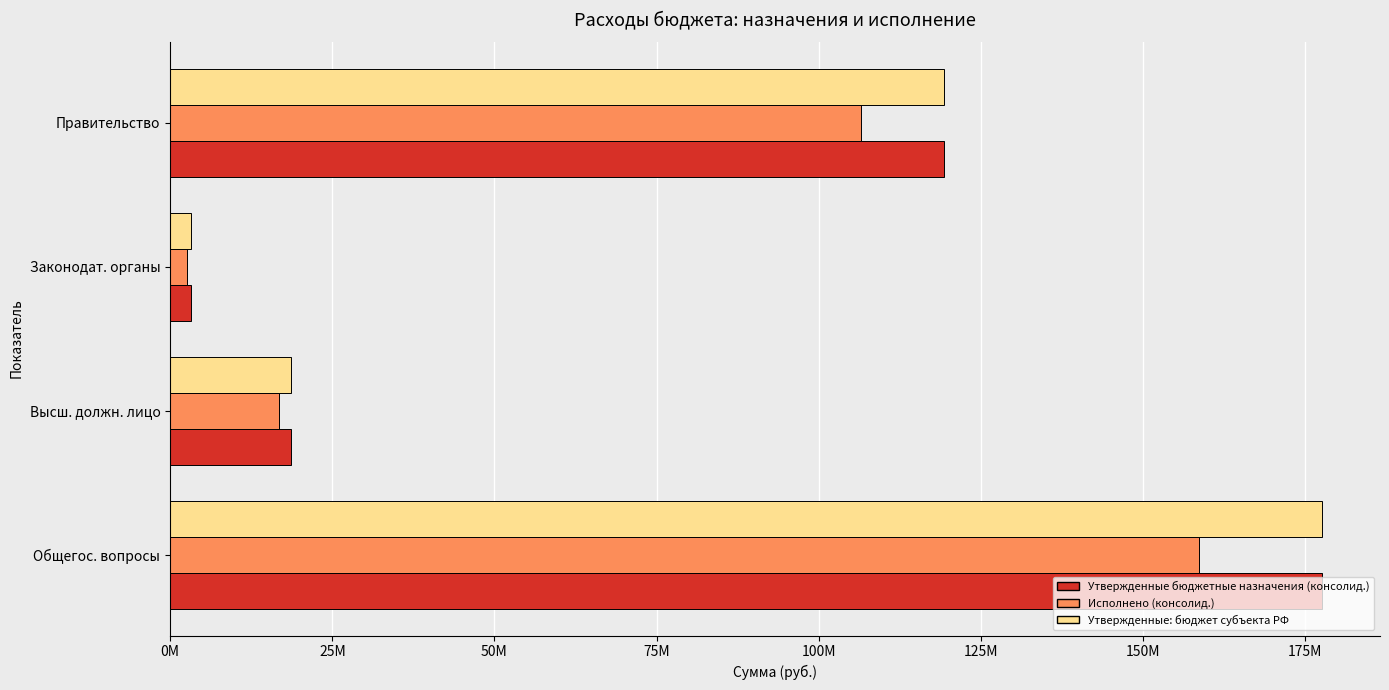

What are all the series names shown in the legend?

Утвержденные бюджетные назначения (консолид.), Исполнено (консолид.), Утвержденные: бюджет субъекта РФ